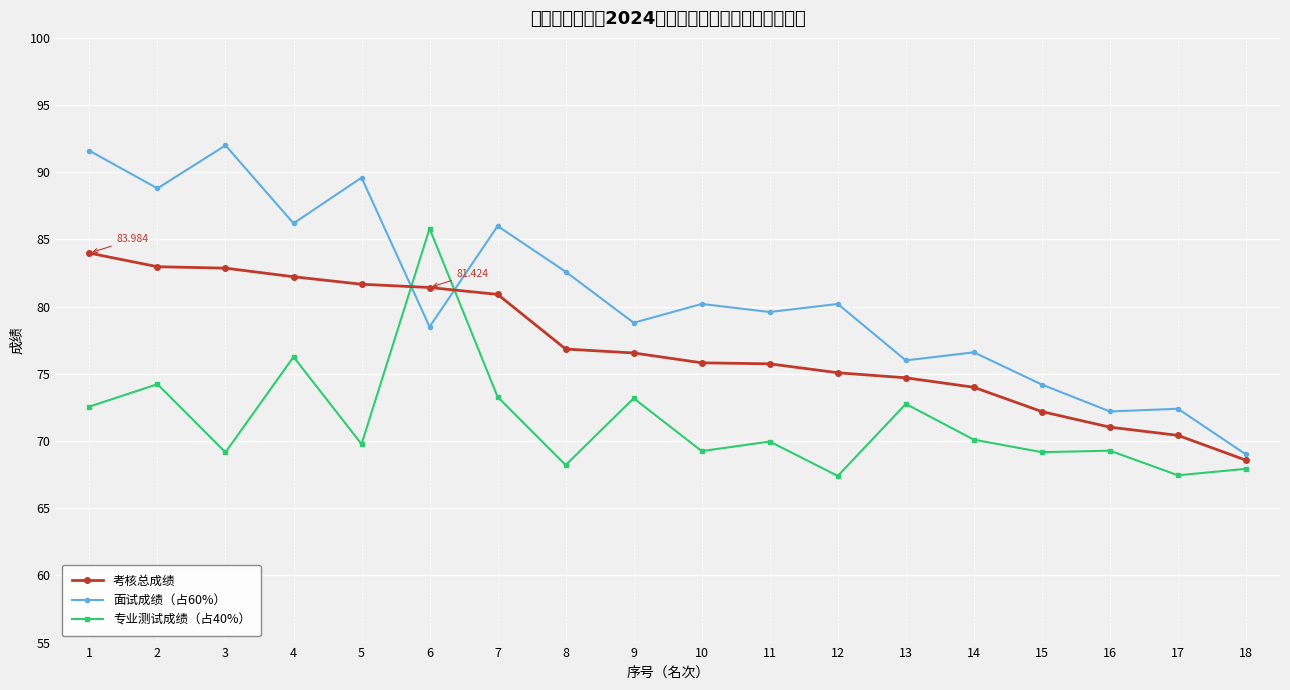

At which category is the sum across all series the highest?

1